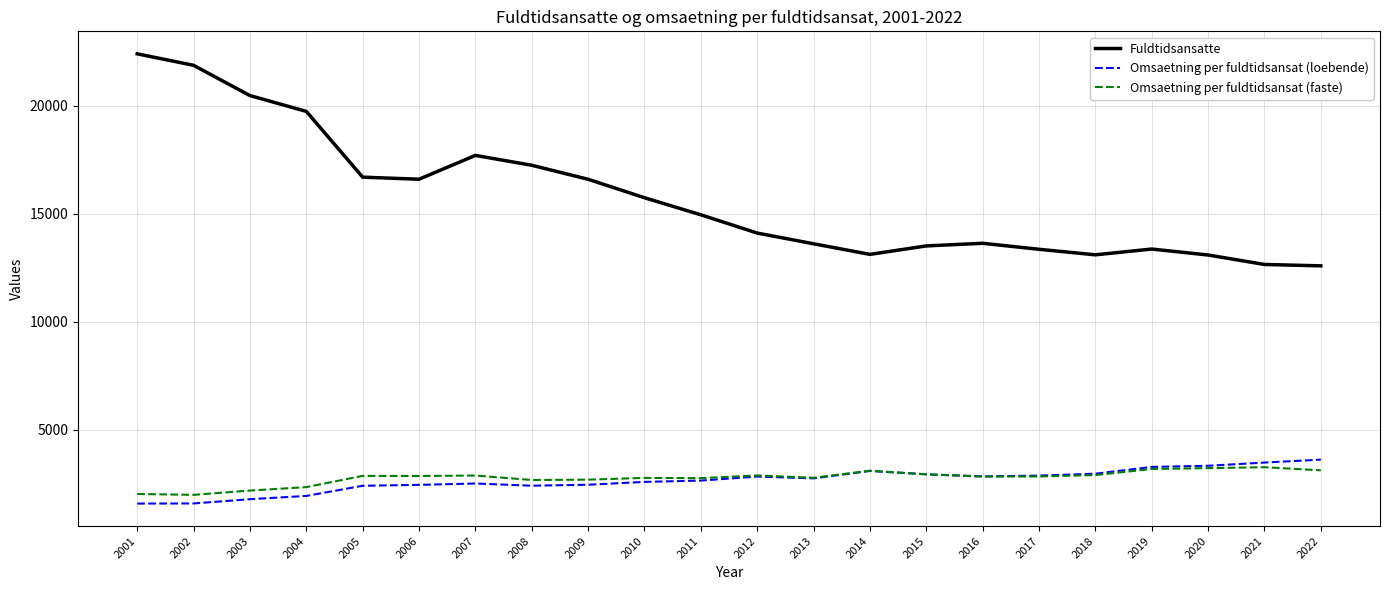

Which label corresponds to the largest value in the chart?

2001